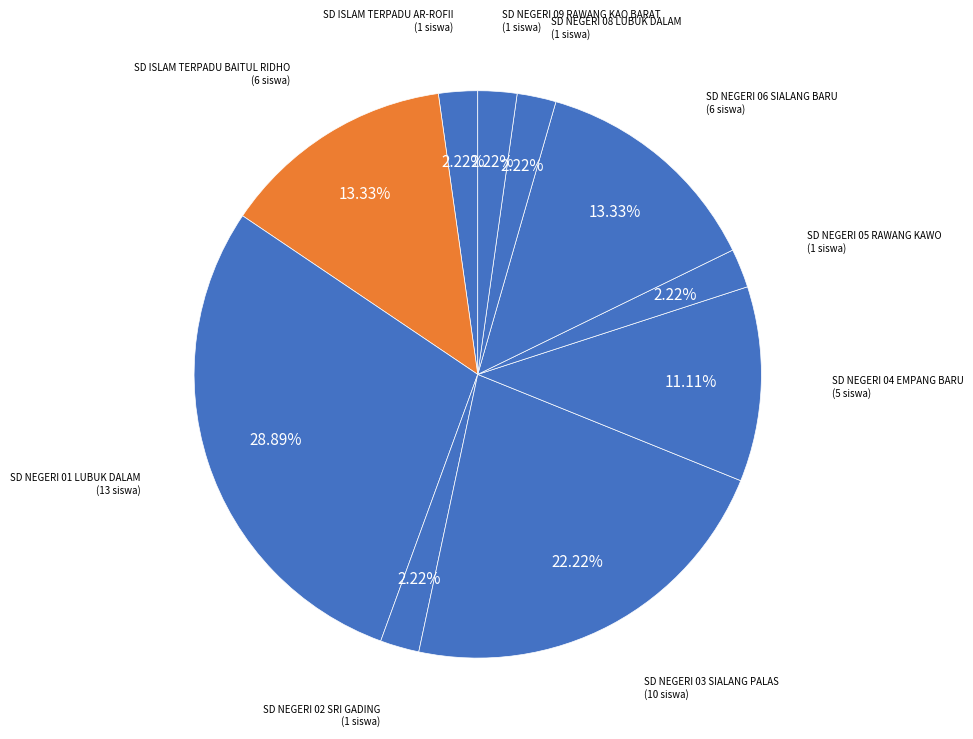

True or false: SD NEGERI 04 EMPANG BARU accounts for 25% of the total.

False